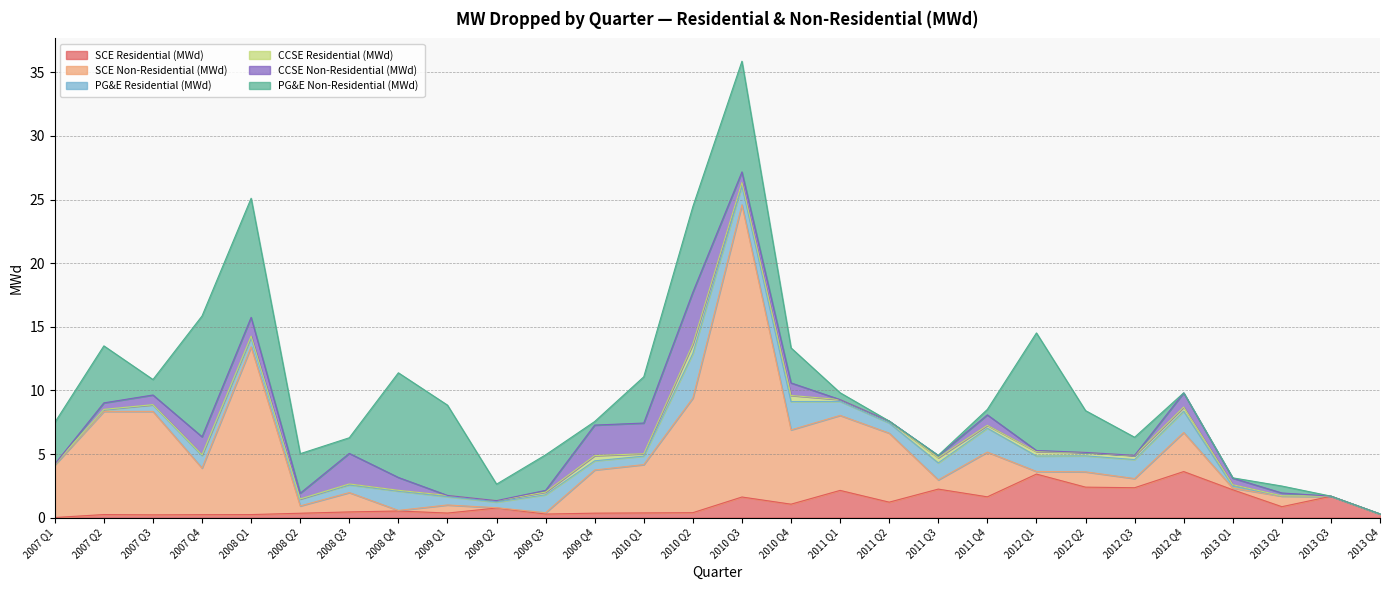

Between 2008 Q4 and 2010 Q4, which series saw the biggest shift?

SCE Non-Residential (MWd)